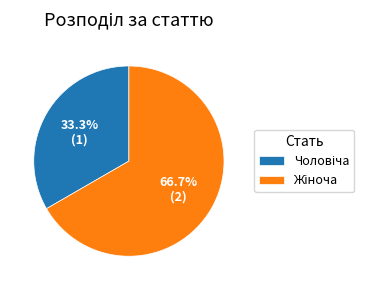

Is there a majority slice in this chart?

Yes